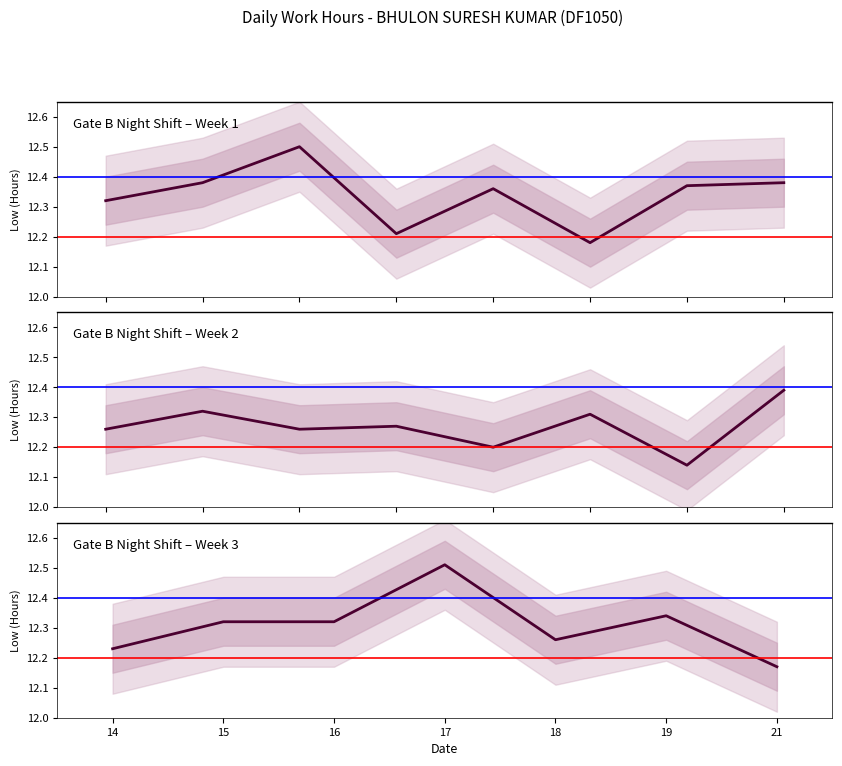

Reading right to left, extract all data points from this chart.

21=12.2	19=12.3	18=12.3	17=12.5	16=12.3	15=12.3	14=12.2